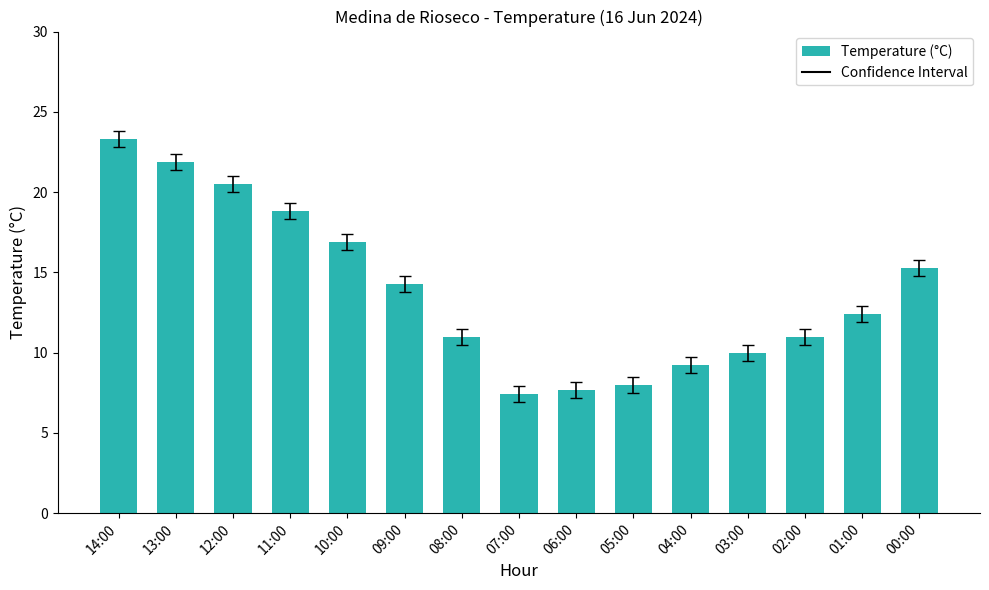

What is the sum of all values?

207.7